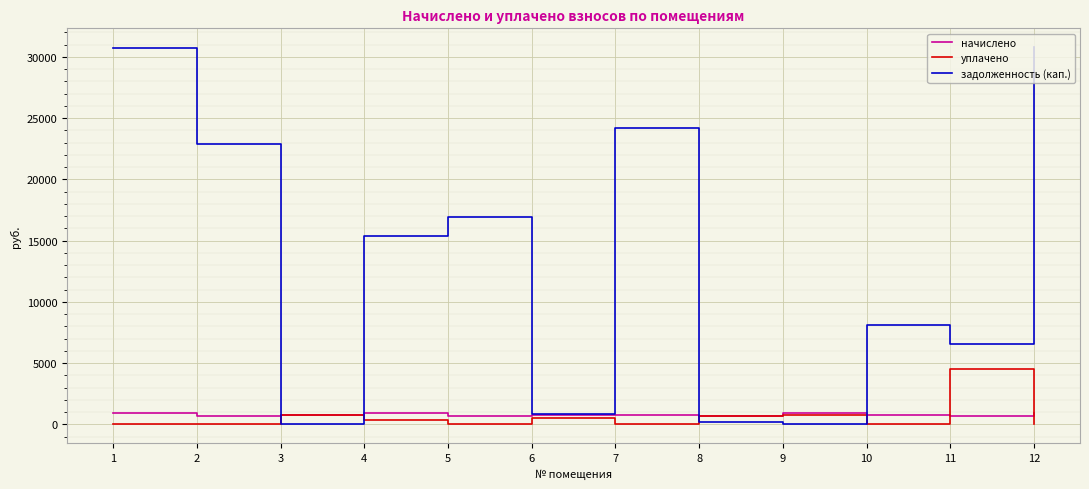

What are all the series names shown in the legend?

начислено, уплачено, задолженность (кап.)